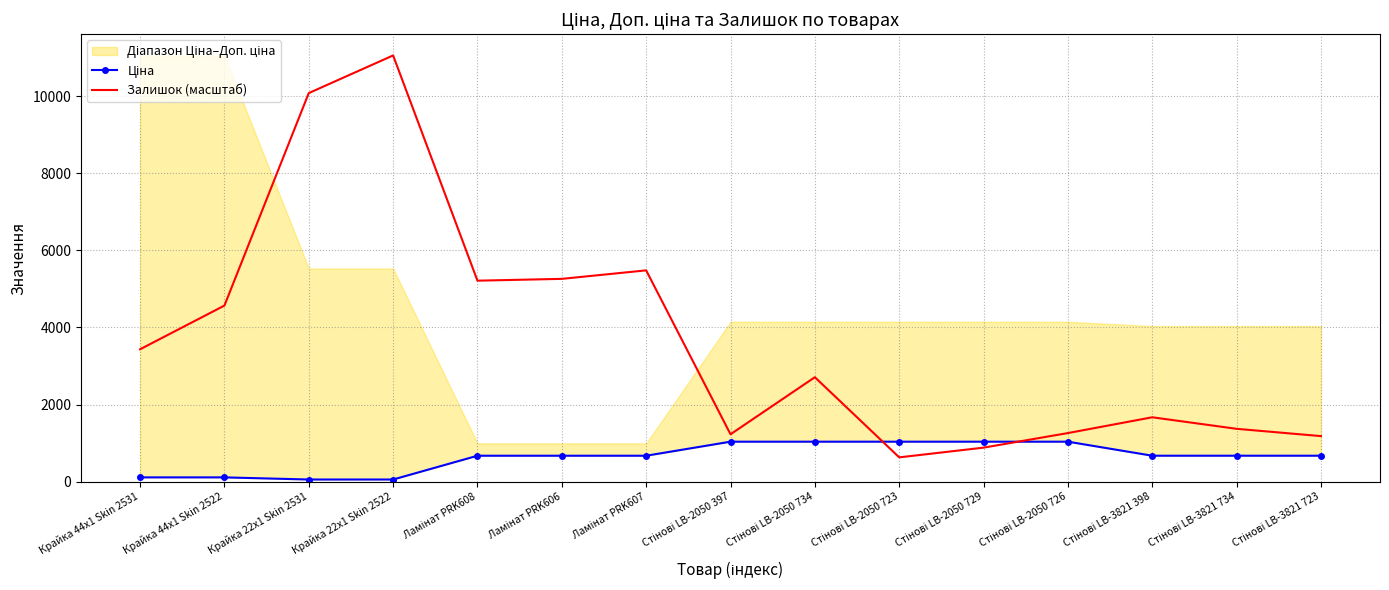

How many data points in Залишок (масштаб) are above 2708?

8